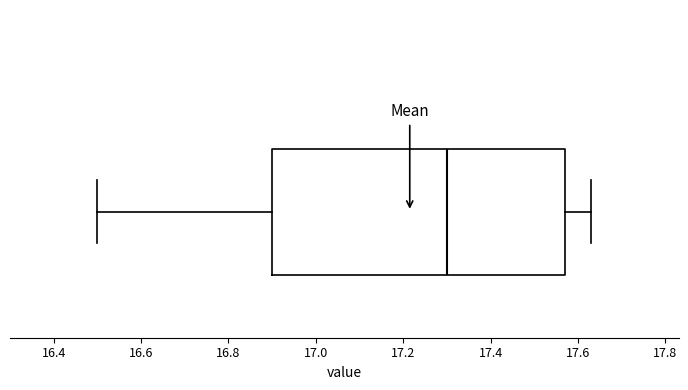

Read this box plot against the x-axis: the position of the median line, the range covered by the box, and the ends of both whiskers. The values are not printed on the chart, so give them approximately, as read against the axis.

median 17.30, box 16.90 to 17.58, whiskers 16.50 to 17.64